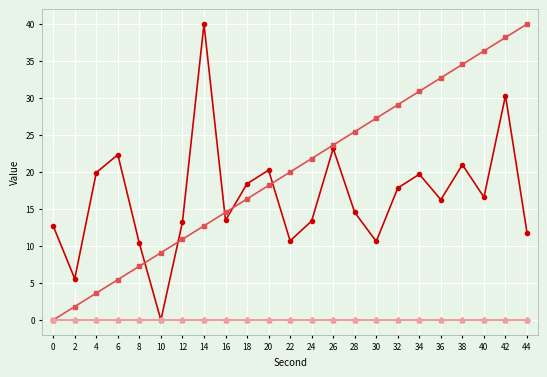

Reading right to left, extract all data points from this chart.

intensity(dBm): 11.8	30.3	16.6	21.0	16.3	19.7	17.8	10.6	14.5	23.2	13.4	10.7	20.3	18.4	13.5	40.0	13.2	0.0	10.4	22.3	19.9	5.6	12.7
second: 40.0	38.2	36.4	34.5	32.7	30.9	29.1	27.3	25.5	23.6	21.8	20.0	18.2	16.4	14.5	12.7	10.9	9.1	7.3	5.5	3.6	1.8	0.0
minute: 0.0	0.0	0.0	0.0	0.0	0.0	0.0	0.0	0.0	0.0	0.0	0.0	0.0	0.0	0.0	0.0	0.0	0.0	0.0	0.0	0.0	0.0	0.0
fractional second: 0.0	0.0	0.0	0.0	0.0	0.0	0.0	0.0	0.0	0.0	0.0	0.0	0.0	0.0	0.0	0.0	0.0	0.0	0.0	0.0	0.0	0.0	0.0